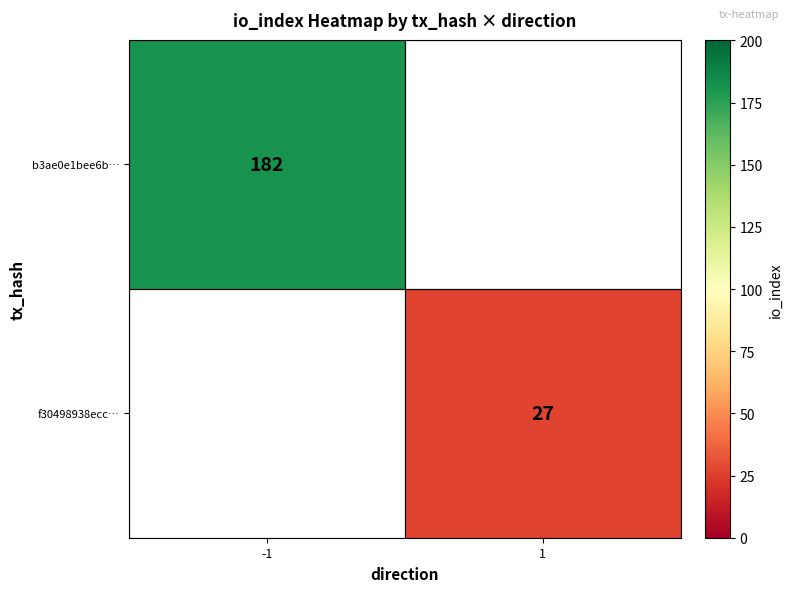

At how many categories does at least one series exceed 109?

1